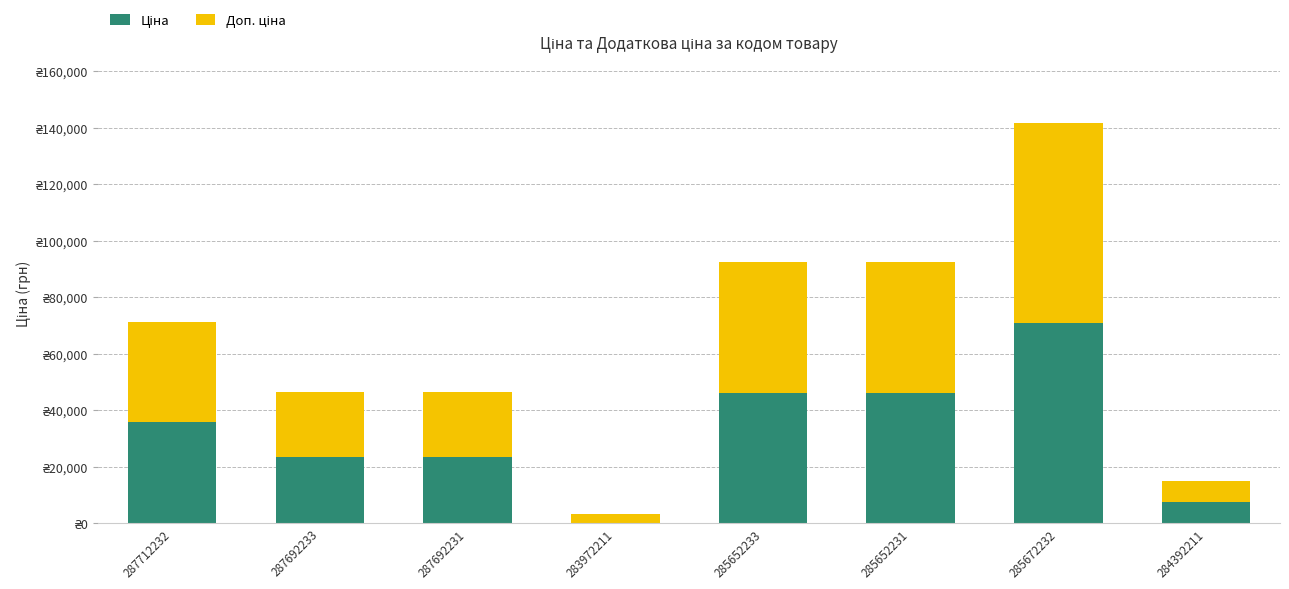

Does the chart contain stacked bars?

Yes